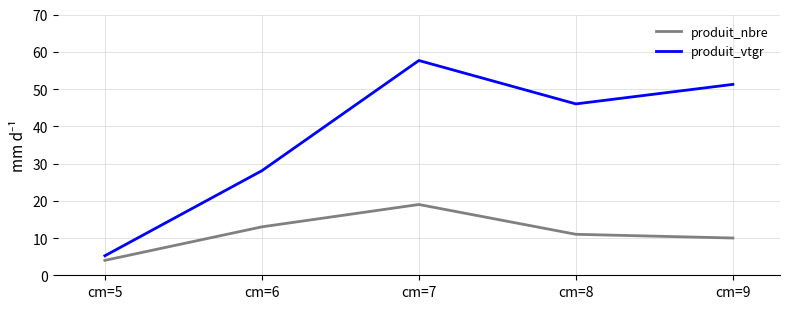

Reading right to left, extract all data points from this chart.

produit_nbre: cm=9=10.0	cm=8=11.0	cm=7=19.0	cm=6=13.0	cm=5=4.0
produit_vtgr: cm=9=51.2	cm=8=46.0	cm=7=57.7	cm=6=28.1	cm=5=5.2